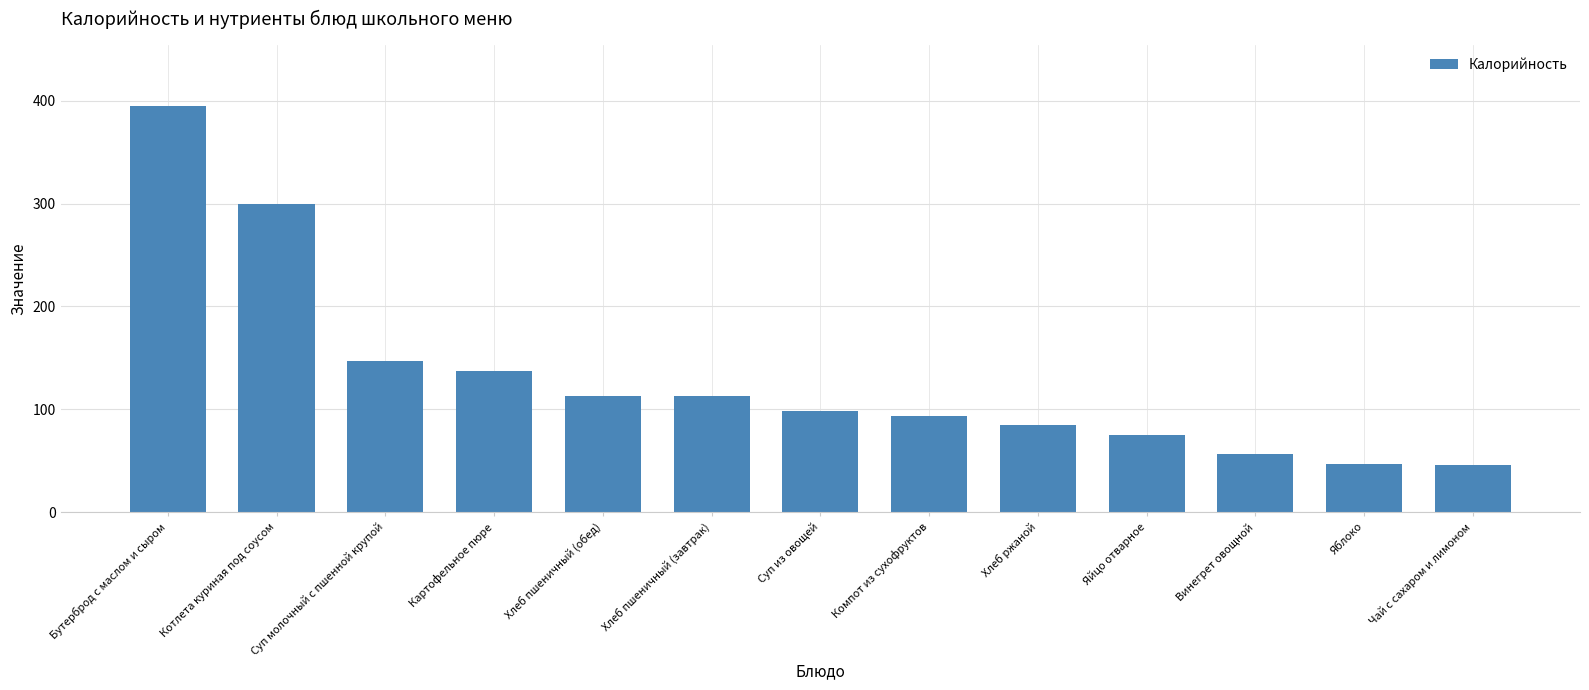

How many categories are shown in the chart?

13